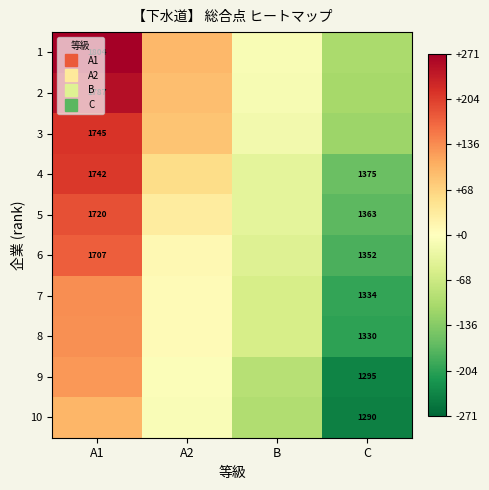

Is the value of 1 at B greater than the value of 9 at A1?

No